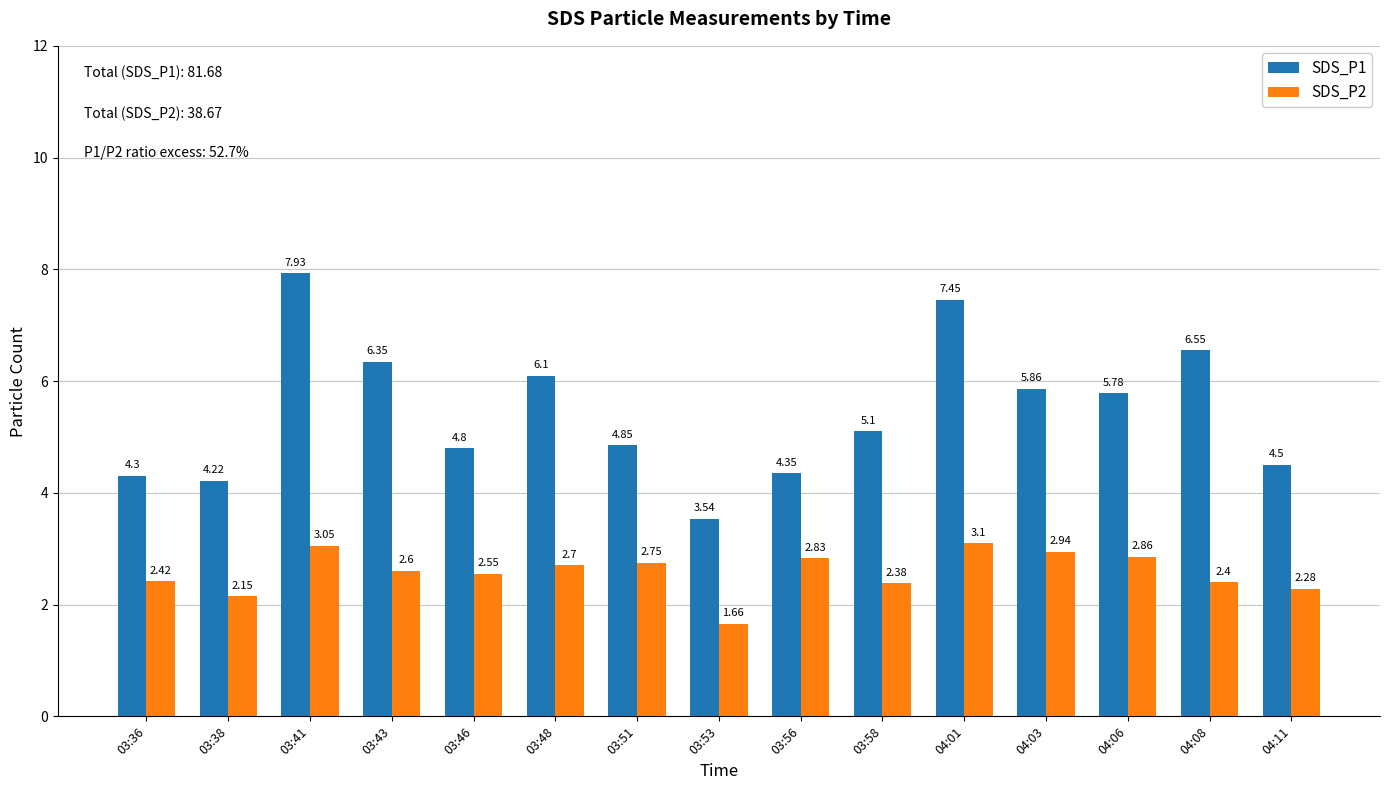

What is the label of the 7th bar from the left?

03:51